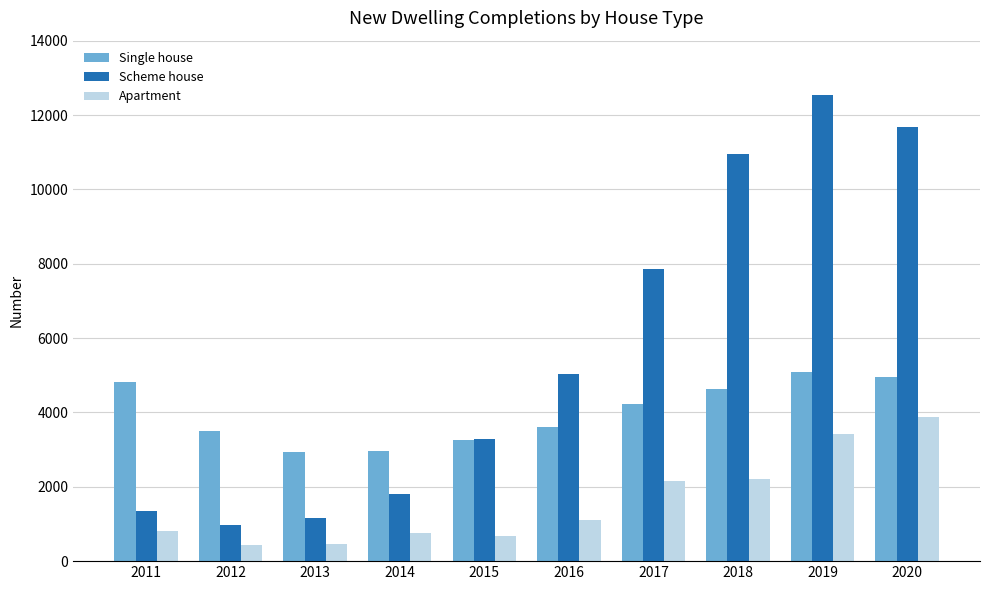

What is the value of the Apartment bar at the 10th from the left?

3871